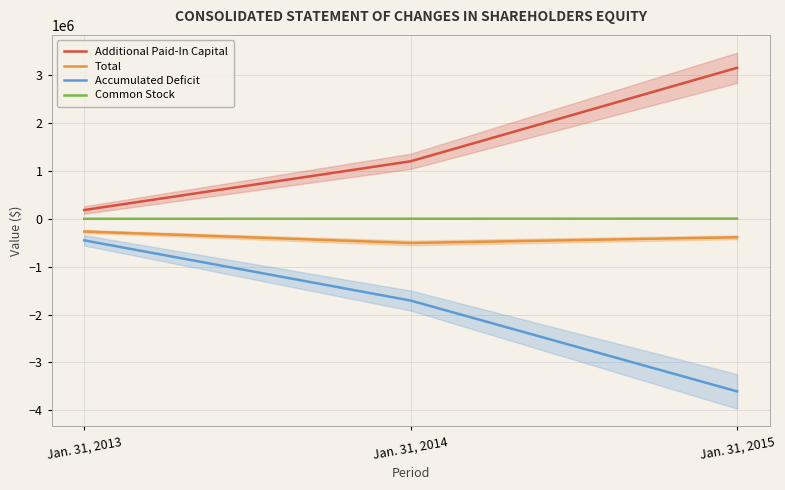

Reading left to right, transcribe all the data shown in this chart.

Additional Paid-In Capital: 183700	1201608	3154198
Total: -265375	-504756	-385955
Accumulated Deficit: -449570	-1707854	-3604669
Common Stock: 495	1490	4516